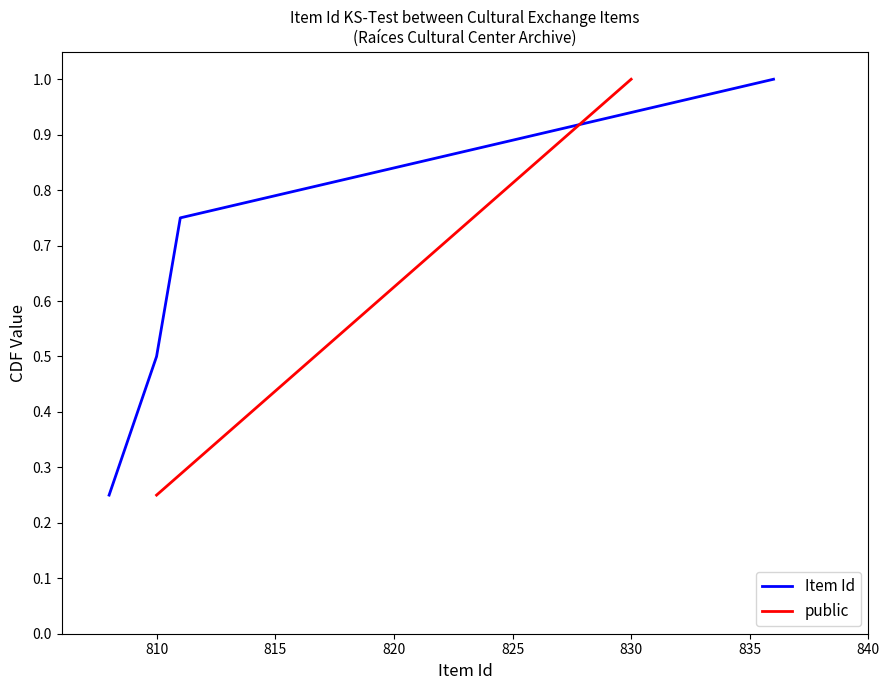

How many data points does each series have?

4